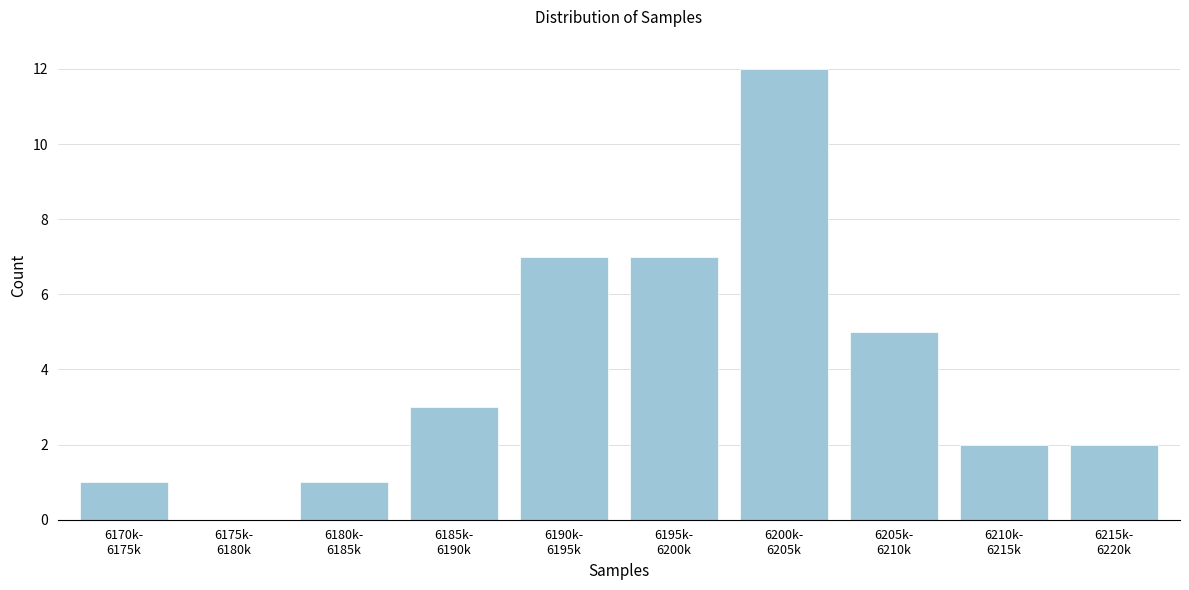

What is the greatest value displayed?

12